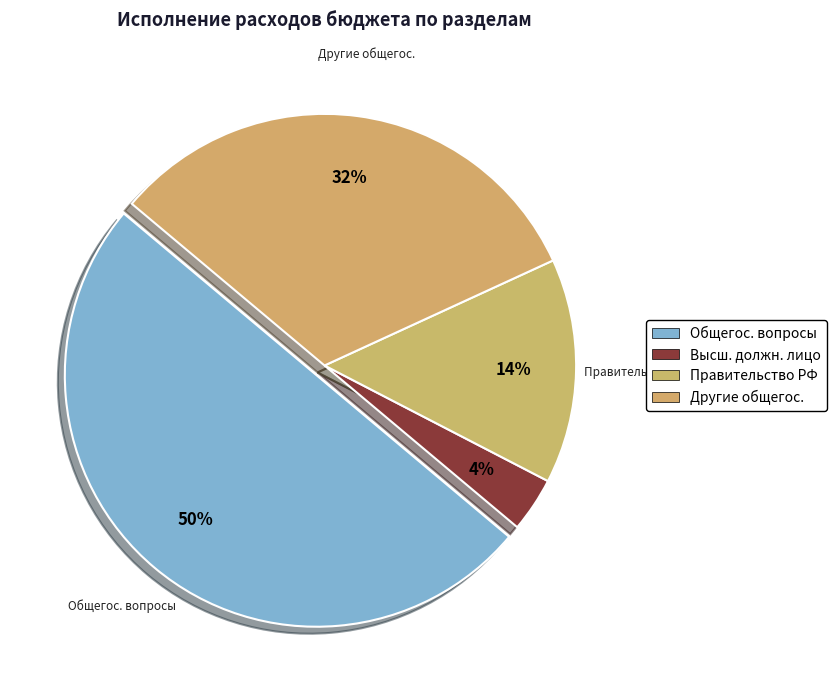

How many segments does this pie chart have?

4